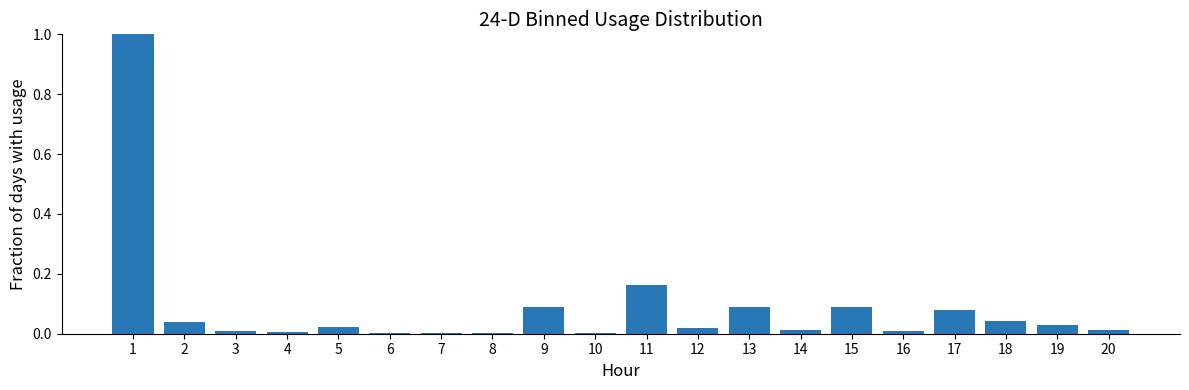

The chart shows a value of 0.0 at 15. True or false?

False